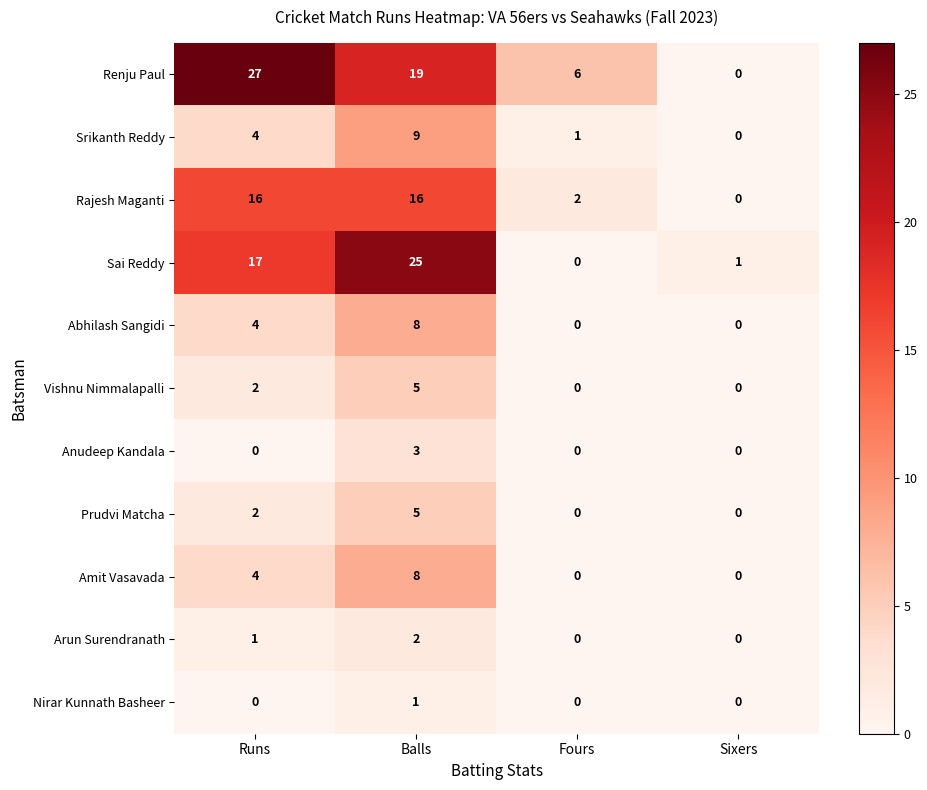

Count the number of data series in this chart.

11